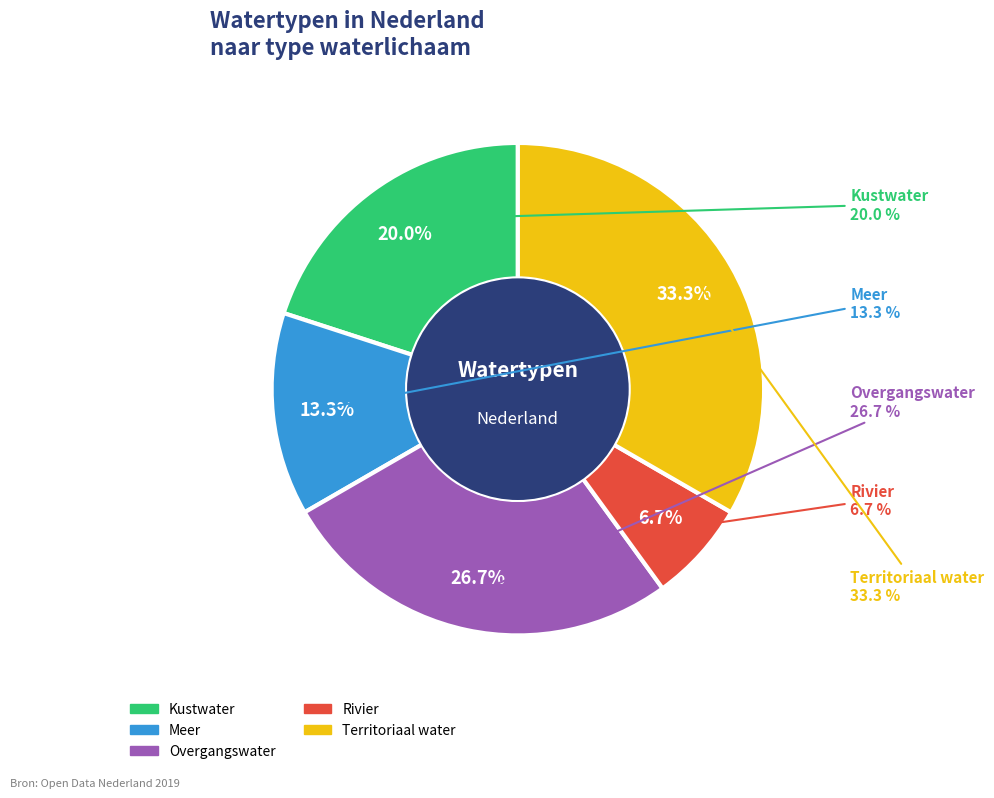

Rank the categories by value from highest to lowest.

Territoriaal water, Overgangswater, Kustwater, Meer, Rivier